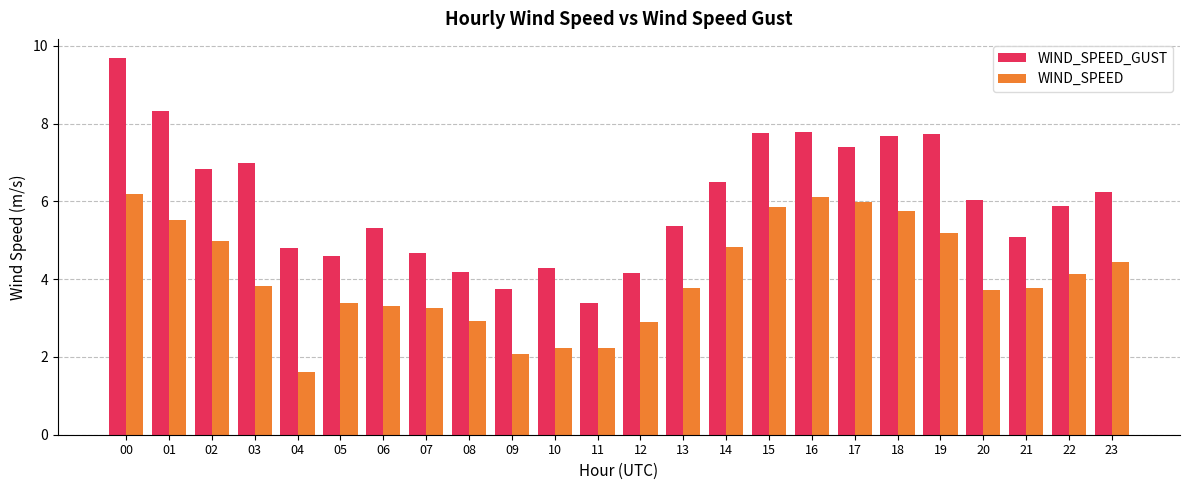

List the series in order of their peak value, highest first.

WIND_SPEED_GUST, WIND_SPEED